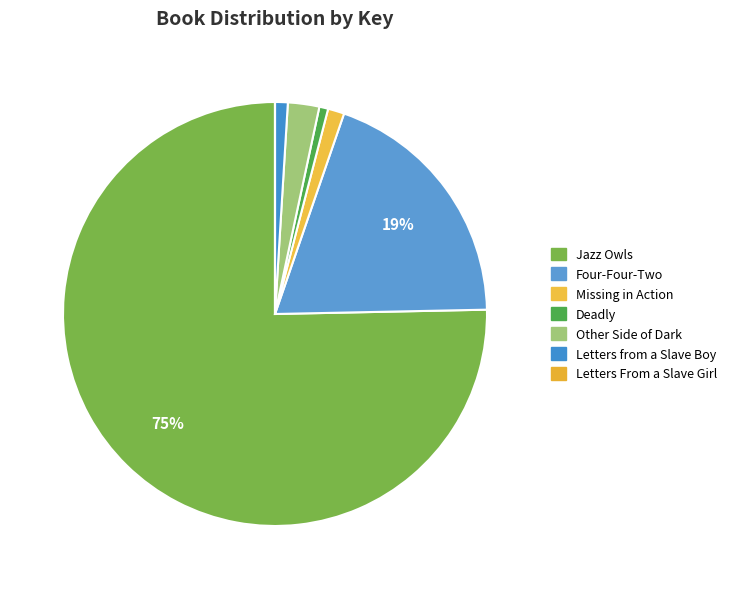

To the nearest percent, what is the difference between the Missing in Action and Deadly slice percentages?

1%